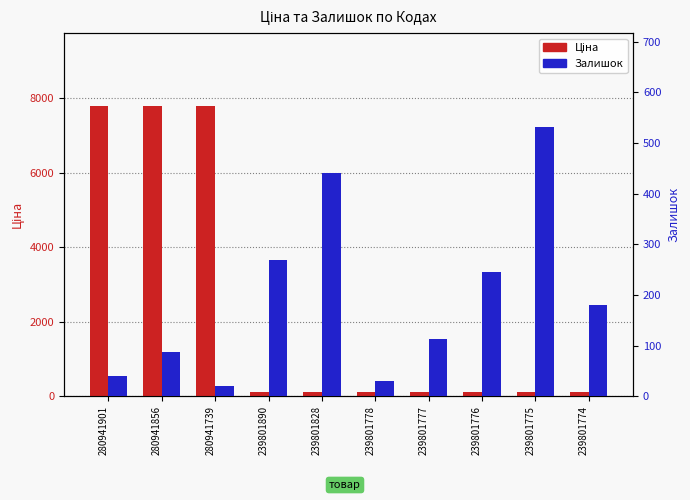

List the series in order of their overall mean, lowest first.

Залишок, Ціна